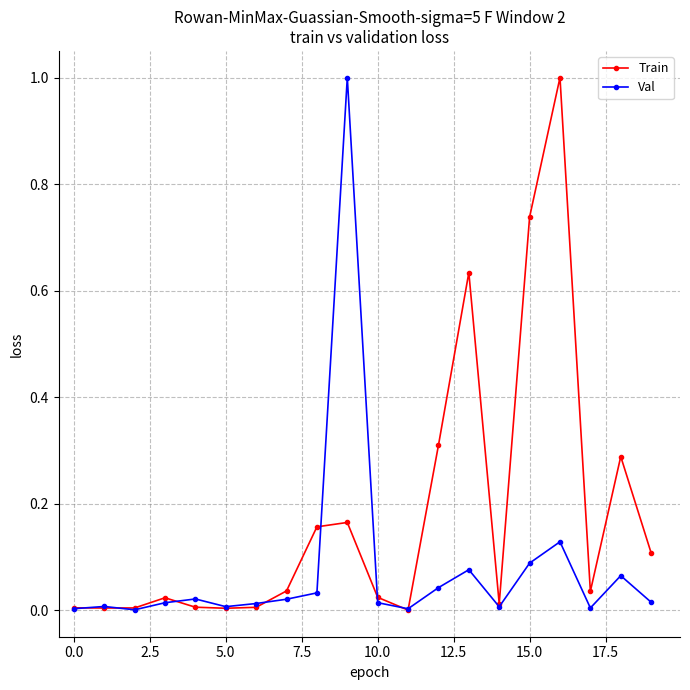

List the series in order of their overall mean, lowest first.

Val, Train